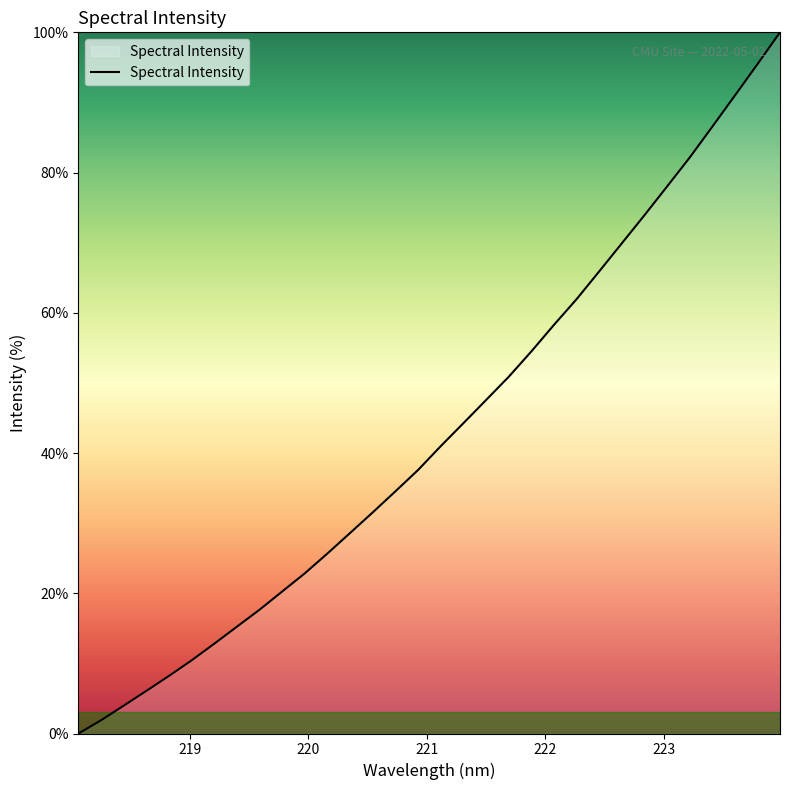

What is the difference between the maximum and minimum values?

100.0